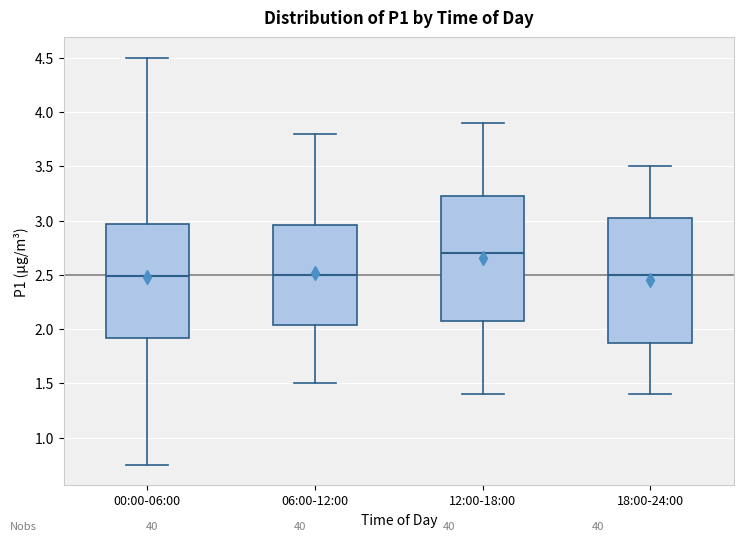

Reading left to right, transcribe this box plot: for each box, give where its median line is, the range the box spans, and where its two whiskers end, as read against the y-axis. The values are not printed on the chart, so give them approximately, as read against the axis.

00:00-06:00: median 2.50, box 1.90 to 2.95, whiskers 0.75 to 4.50
06:00-12:00: median 2.50, box 2.05 to 2.95, whiskers 1.50 to 3.80
12:00-18:00: median 2.70, box 2.10 to 3.25, whiskers 1.40 to 3.90
18:00-24:00: median 2.50, box 1.90 to 3.05, whiskers 1.40 to 3.50